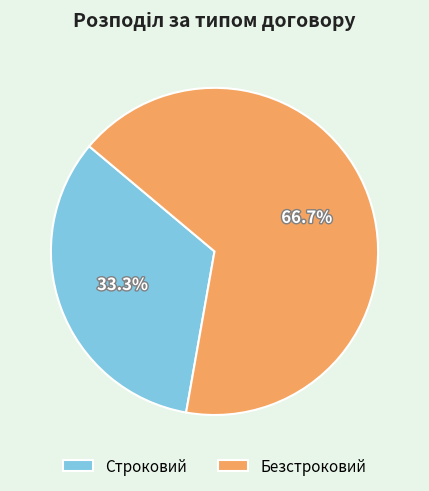

Between Безстроковий and Строковий, which is larger?

Безстроковий